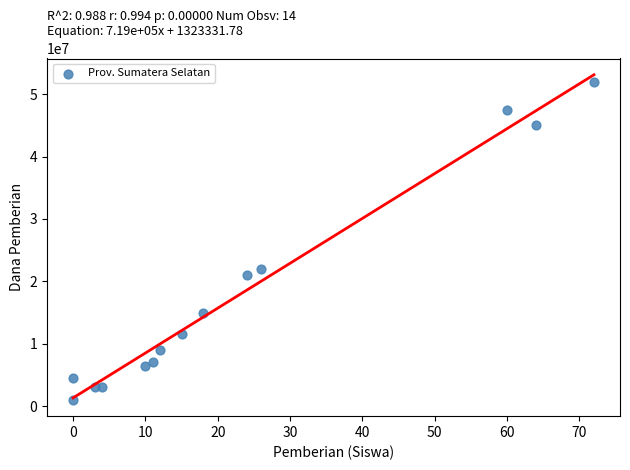

What Y value in the scatter plot is closest to 26500000?

22000000